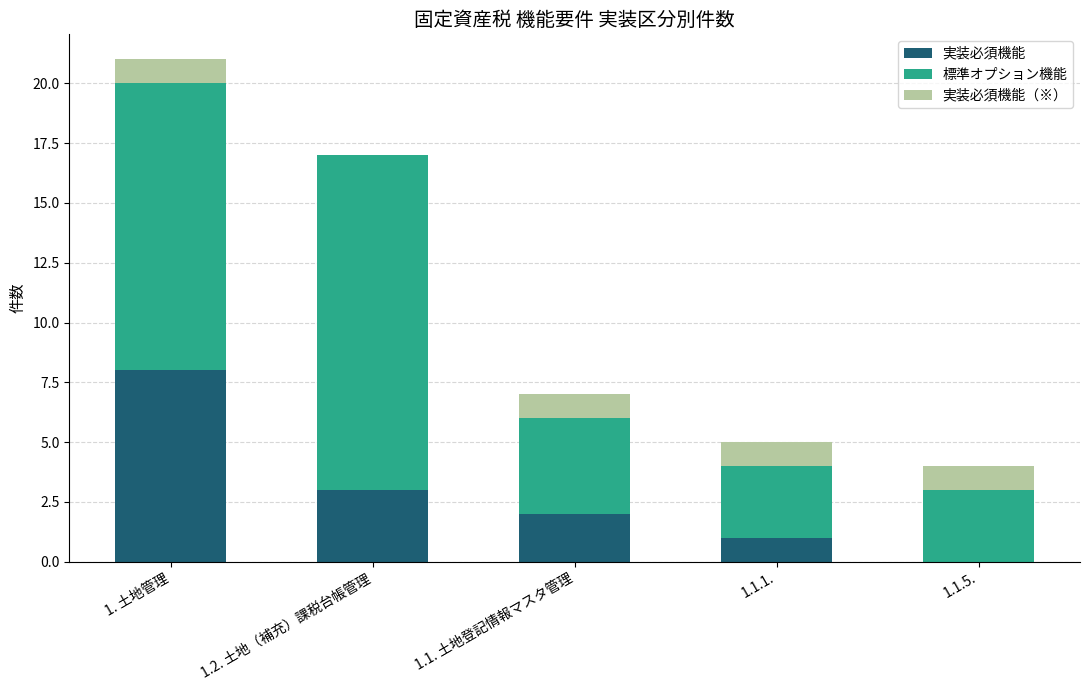

At which label is 実装必須機能 closest to 4?

1.2. 土地（補充）課税台帳管理